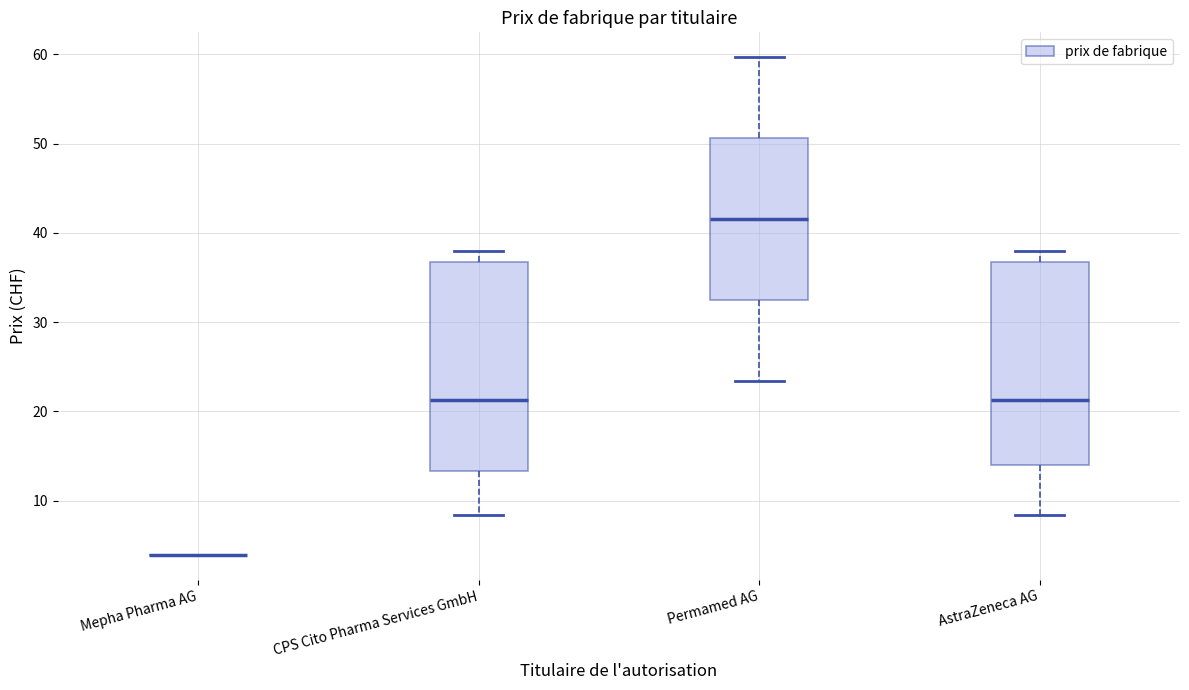

Where is the upper edge of the box for CPS Cito Pharma Services GmbH on the y-axis? The values are not printed on the chart, so give them approximately, as read against the axis.

37